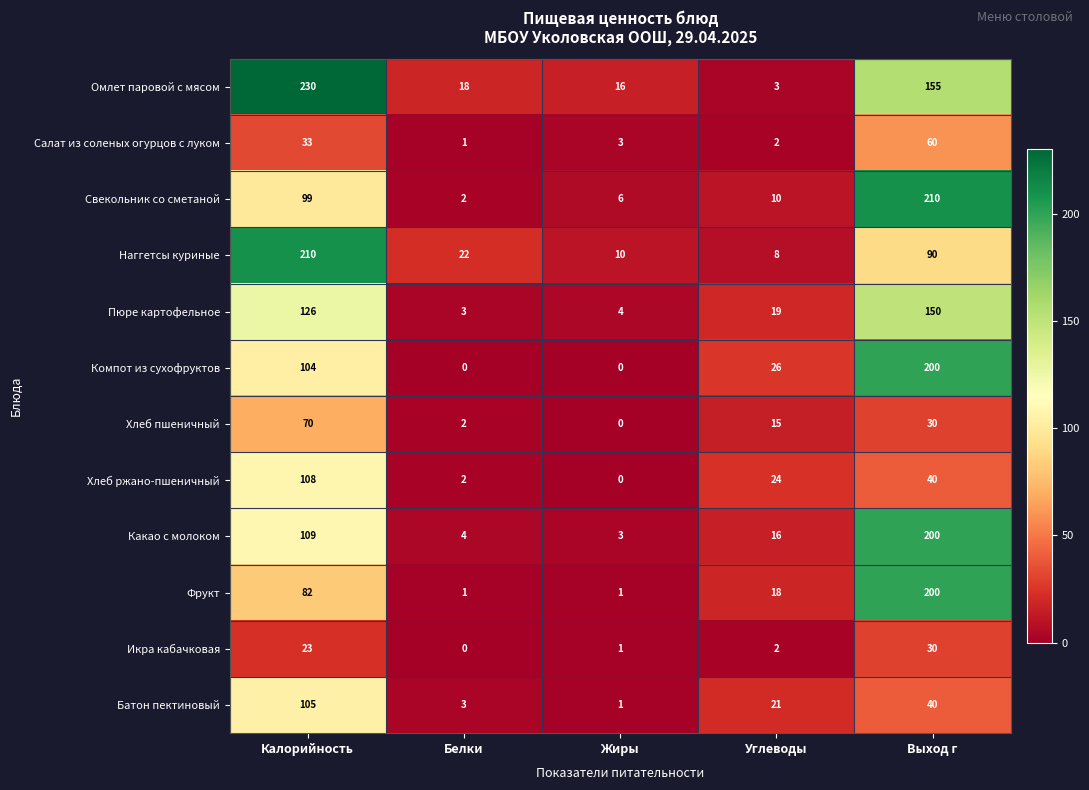

What is the spread (max minus min) of values at Белки?

22